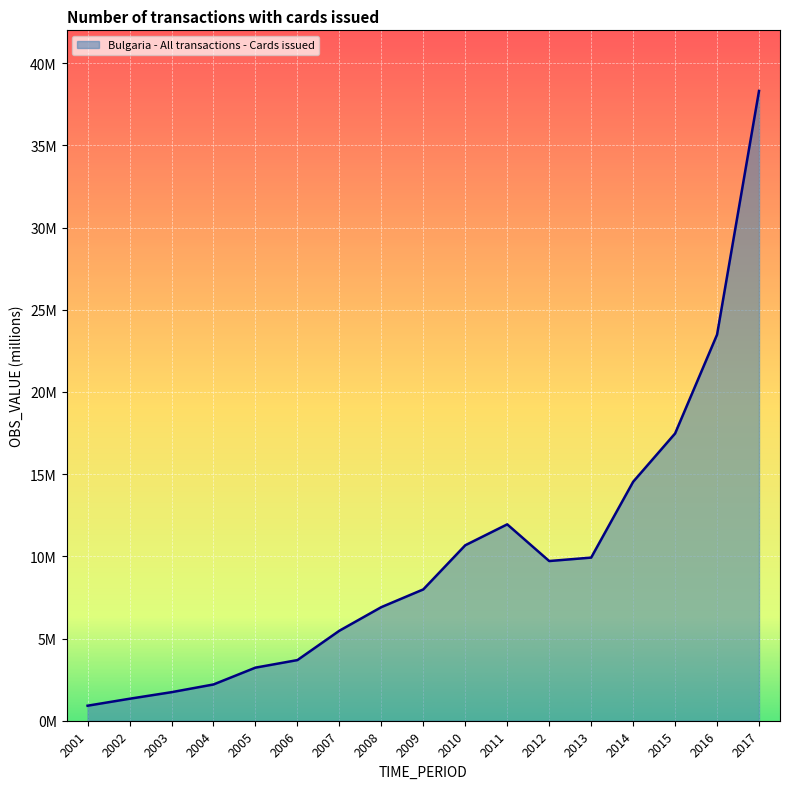

Between 2008 and 2005, which is larger?

2008